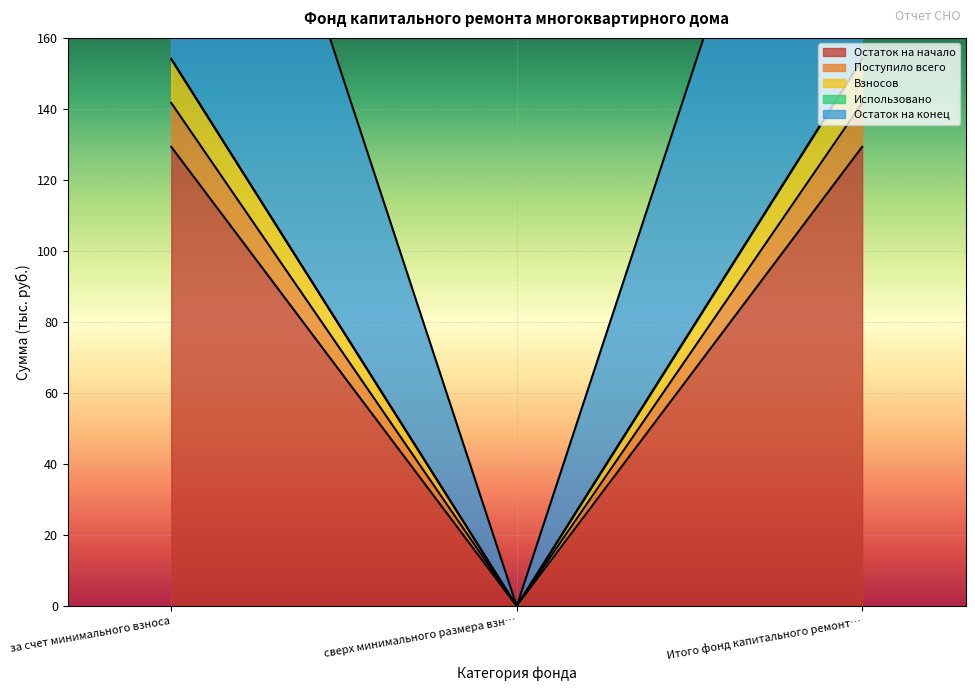

What is the sum of all Остаток на конец values?

308.1